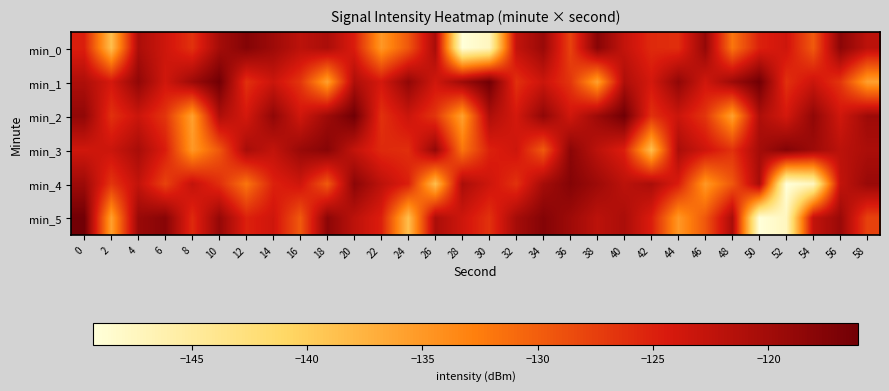

Reading left to right, list all the values displayed in this chart.

min_0: 0=-124.9	2=-138.6	4=-120.8	6=-123.5	8=-126.4	10=-120.3	12=-117.6	14=-119.7	16=-122.1	18=-120.7	20=-124.7	22=-134.9	24=-129.4	26=-120.5	28=-149.3	30=-147.4	32=-122.6	34=-119.3	36=-127.7	38=-117.9	40=-122.7	42=-125.8	44=-126.1	46=-119.0	48=-131.9	50=-125.1	52=-123.6	54=-129.6	56=-118.2	58=-122.1
min_1: 0=-121.0	2=-124.1	4=-118.7	6=-123.7	8=-119.7	10=-116.1	12=-126.3	14=-123.3	16=-126.7	18=-135.7	20=-121.0	22=-124.1	24=-118.7	26=-123.7	28=-119.7	30=-116.1	32=-126.3	34=-123.3	36=-126.7	38=-135.7	40=-121.0	42=-124.1	44=-118.7	46=-123.7	48=-119.7	50=-116.1	52=-126.3	54=-123.3	56=-126.7	58=-135.7
min_2: 0=-118.7	2=-126.3	4=-123.3	6=-126.7	8=-135.7	10=-121.0	12=-124.1	14=-118.7	16=-123.7	18=-119.7	20=-116.1	22=-126.3	24=-123.3	26=-126.7	28=-135.7	30=-121.0	32=-124.1	34=-118.7	36=-123.7	38=-119.7	40=-116.1	42=-126.3	44=-123.3	46=-126.7	48=-135.7	50=-121.0	52=-124.1	54=-118.7	56=-123.7	58=-119.7
min_3: 0=-123.7	2=-123.3	4=-120.5	6=-124.7	8=-134.9	10=-129.4	12=-120.5	14=-122.6	16=-119.3	18=-117.9	20=-122.7	22=-125.8	24=-126.1	26=-119.0	28=-131.9	30=-125.1	32=-123.6	34=-129.6	36=-118.2	38=-122.1	40=-124.9	42=-138.6	44=-120.8	46=-123.5	48=-126.4	50=-120.3	52=-117.6	54=-119.7	56=-122.1	58=-120.7
min_4: 0=-119.7	2=-126.7	4=-122.6	6=-127.7	8=-122.7	10=-126.1	12=-131.9	14=-125.1	16=-123.6	18=-129.6	20=-118.2	22=-122.1	24=-124.9	26=-138.6	28=-120.8	30=-123.5	32=-126.4	34=-120.3	36=-117.6	38=-119.7	40=-122.1	42=-120.7	44=-124.7	46=-134.9	48=-129.4	50=-120.5	52=-149.3	54=-147.4	56=-122.6	58=-119.3
min_5: 0=-116.1	2=-135.7	4=-119.3	6=-117.9	8=-125.8	10=-119.0	12=-125.1	14=-123.6	16=-129.6	18=-118.2	20=-122.1	22=-124.9	24=-138.6	26=-120.8	28=-123.5	30=-126.4	32=-120.3	34=-117.6	36=-119.7	38=-122.1	40=-120.7	42=-124.7	44=-134.9	46=-129.4	48=-120.5	50=-149.3	52=-147.4	54=-122.6	56=-119.3	58=-127.7